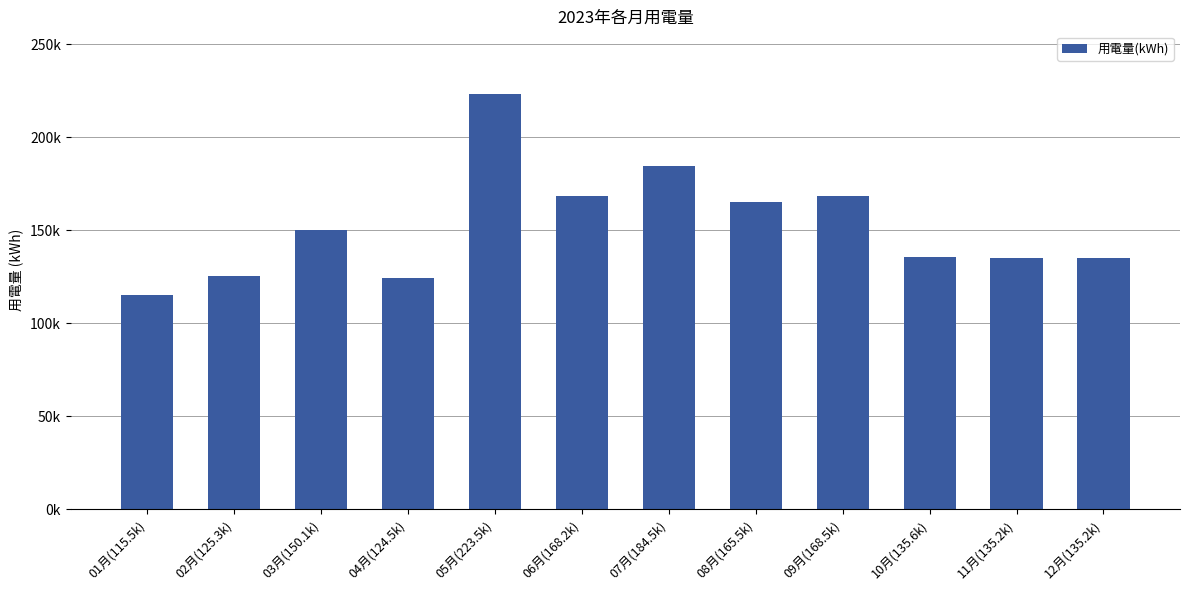

How many series are shown in this chart?

1